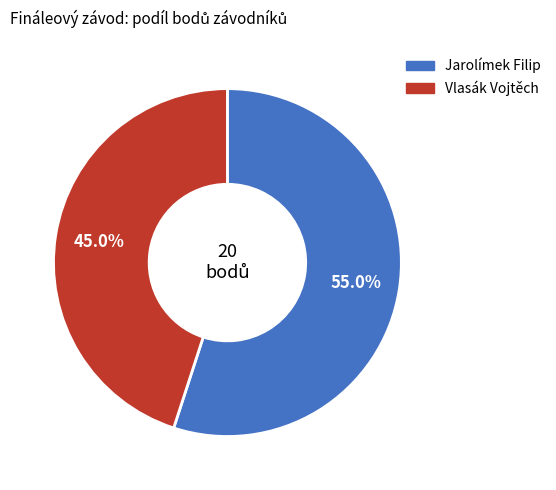

Which category has the smallest portion of the pie?

Vlasák Vojtěch